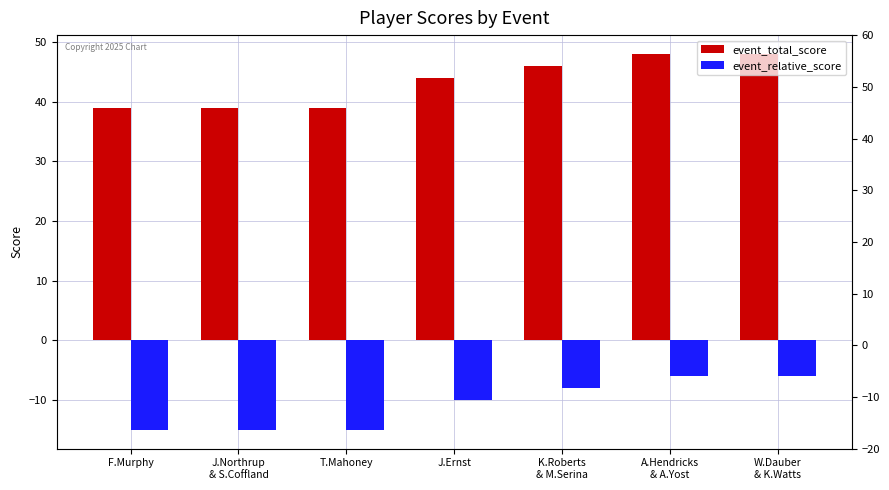

How many bars are there in total?

14